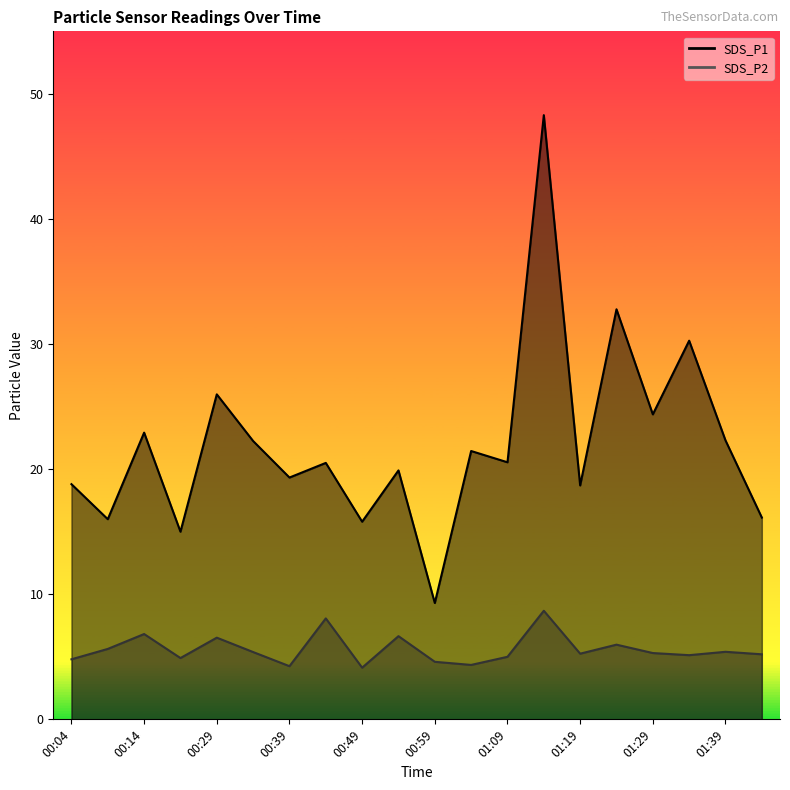

At which label is SDS_P1 closest to 28?

00:29